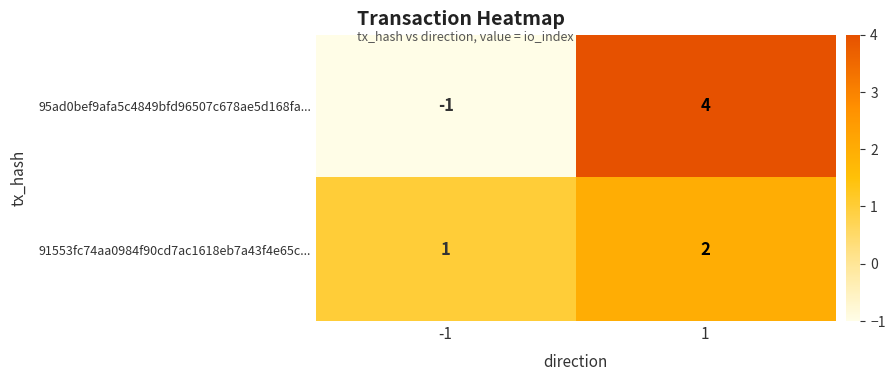

Reading left to right, transcribe all the data shown in this chart.

95ad0bef9afa5c4849bfd96507c678ae5d168fa...: -1	4
91553fc74aa0984f90cd7ac1618eb7a43f4e65c...: 1	2